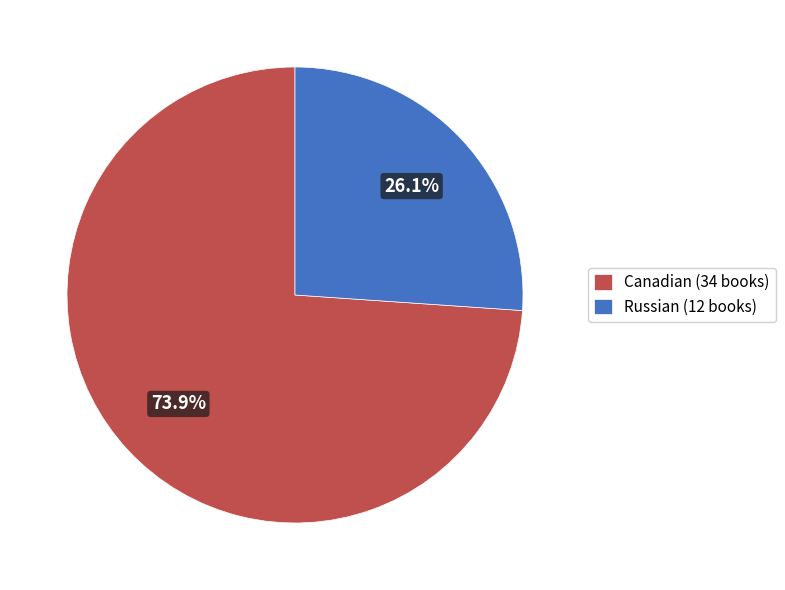

Does Canadian account for over 50% of the chart?

Yes